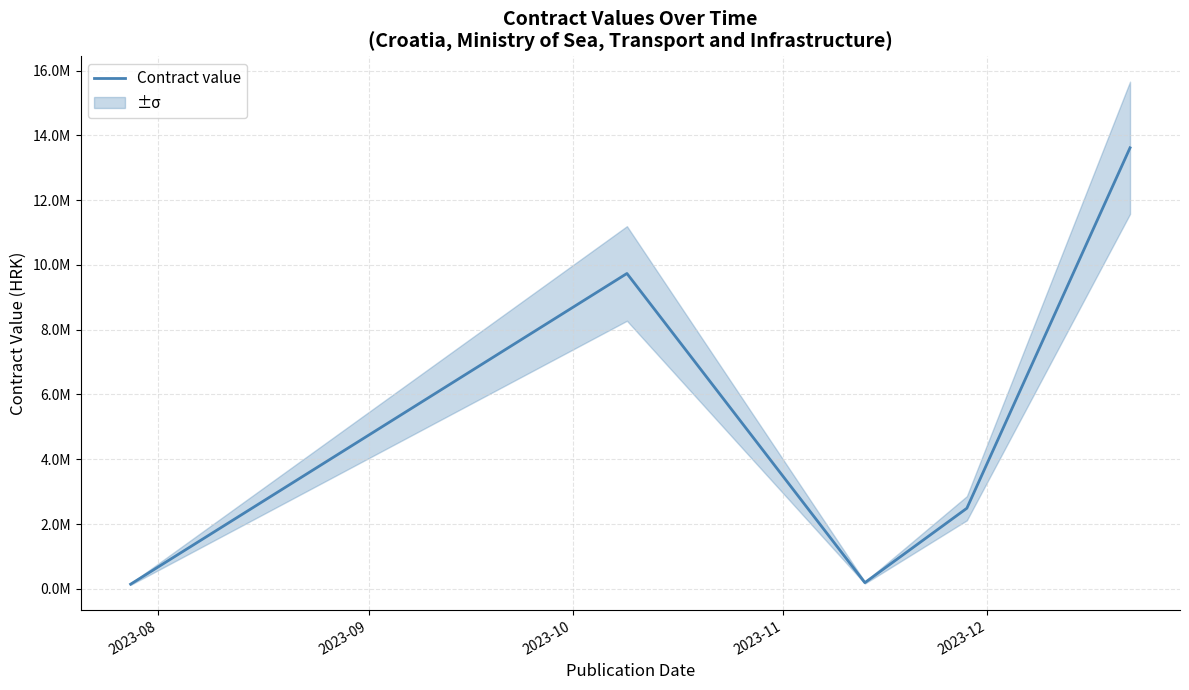

Reading left to right, extract all data points from this chart.

2023-08=142600	2023-09=9735000	2023-10=190058	2023-11=2487142	2023-12=13615000